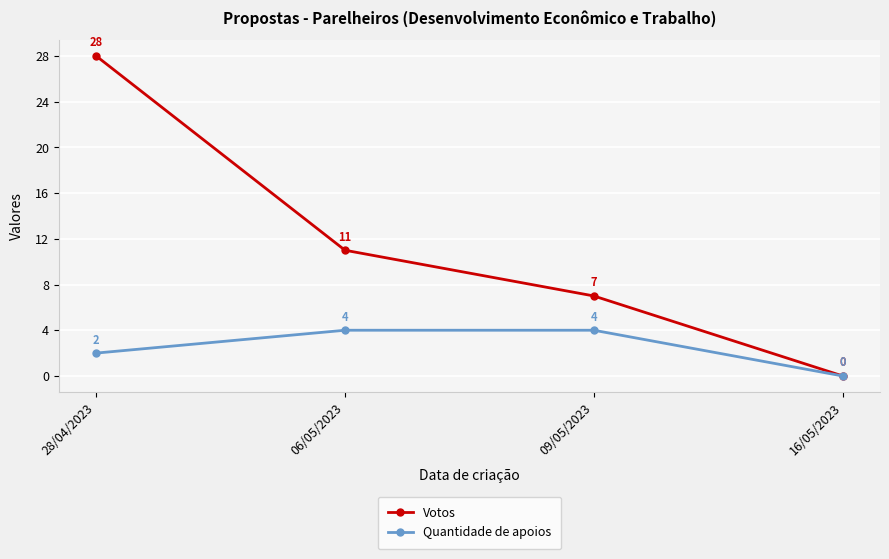

Which series has the largest total across all categories?

Votos